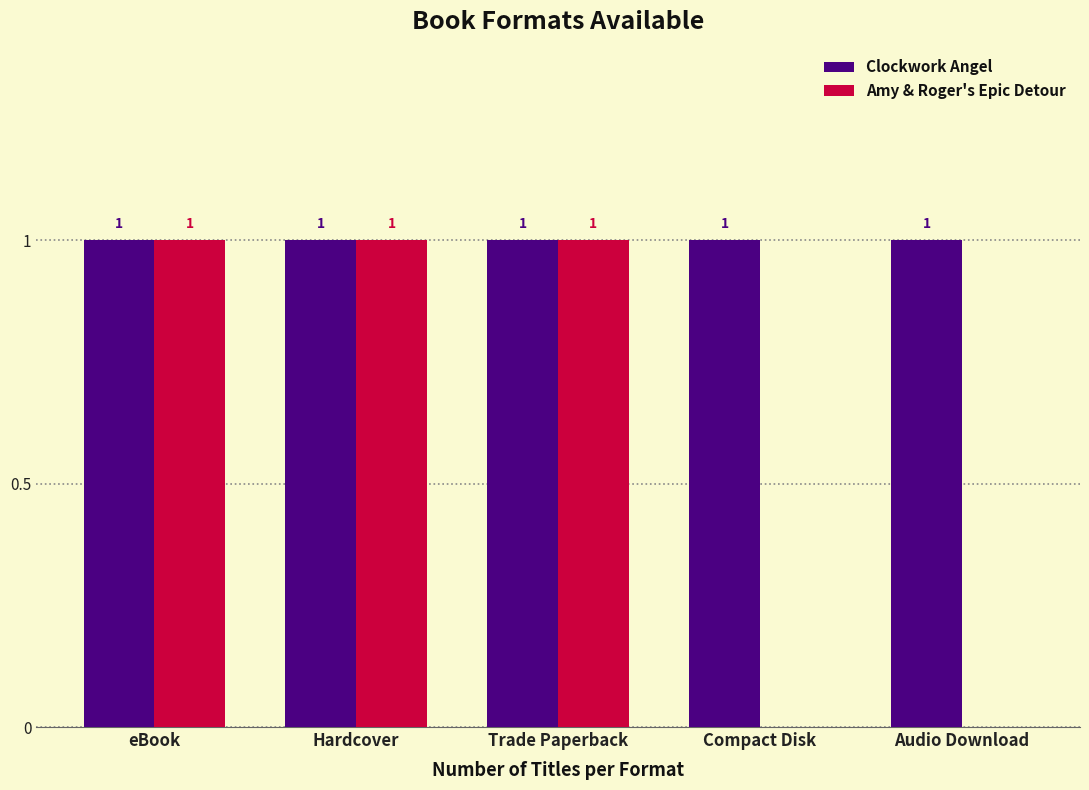

The value of Clockwork Angel at Compact Disk is 0. True or false?

False